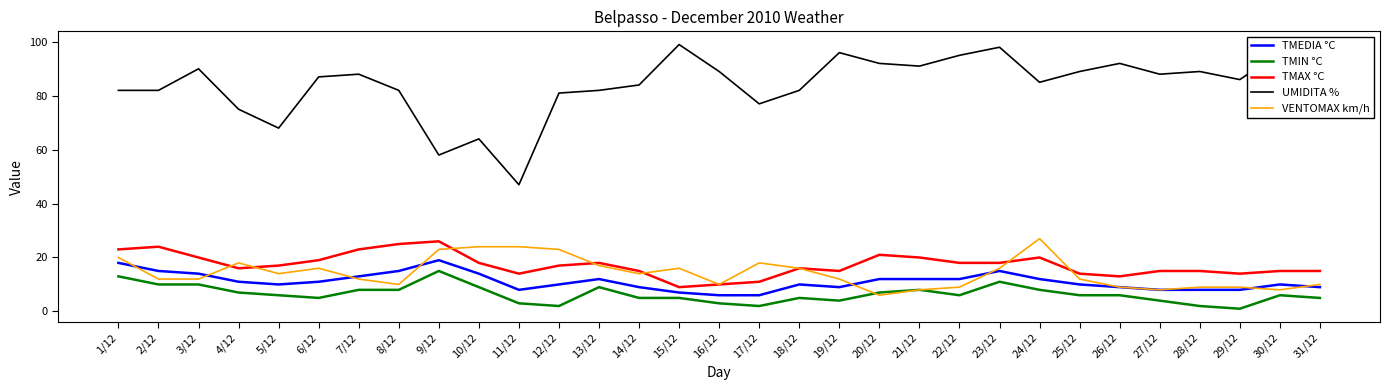

Reading left to right, list all the values displayed in this chart.

TMEDIA °C: 1/12=18	2/12=15	3/12=14	4/12=11	5/12=10	6/12=11	7/12=13	8/12=15	9/12=19	10/12=14	11/12=8	12/12=10	13/12=12	14/12=9	15/12=7	16/12=6	17/12=6	18/12=10	19/12=9	20/12=12	21/12=12	22/12=12	23/12=15	24/12=12	25/12=10	26/12=9	27/12=8	28/12=8	29/12=8	30/12=10	31/12=9
TMIN °C: 1/12=13	2/12=10	3/12=10	4/12=7	5/12=6	6/12=5	7/12=8	8/12=8	9/12=15	10/12=9	11/12=3	12/12=2	13/12=9	14/12=5	15/12=5	16/12=3	17/12=2	18/12=5	19/12=4	20/12=7	21/12=8	22/12=6	23/12=11	24/12=8	25/12=6	26/12=6	27/12=4	28/12=2	29/12=1	30/12=6	31/12=5
TMAX °C: 1/12=23	2/12=24	3/12=20	4/12=16	5/12=17	6/12=19	7/12=23	8/12=25	9/12=26	10/12=18	11/12=14	12/12=17	13/12=18	14/12=15	15/12=9	16/12=10	17/12=11	18/12=16	19/12=15	20/12=21	21/12=20	22/12=18	23/12=18	24/12=20	25/12=14	26/12=13	27/12=15	28/12=15	29/12=14	30/12=15	31/12=15
UMIDITA %: 1/12=82	2/12=82	3/12=90	4/12=75	5/12=68	6/12=87	7/12=88	8/12=82	9/12=58	10/12=64	11/12=47	12/12=81	13/12=82	14/12=84	15/12=99	16/12=89	17/12=77	18/12=82	19/12=96	20/12=92	21/12=91	22/12=95	23/12=98	24/12=85	25/12=89	26/12=92	27/12=88	28/12=89	29/12=86	30/12=96	31/12=97
VENTOMAX km/h: 1/12=20	2/12=12	3/12=12	4/12=18	5/12=14	6/12=16	7/12=12	8/12=10	9/12=23	10/12=24	11/12=24	12/12=23	13/12=17	14/12=14	15/12=16	16/12=10	17/12=18	18/12=16	19/12=12	20/12=6	21/12=8	22/12=9	23/12=16	24/12=27	25/12=12	26/12=9	27/12=8	28/12=9	29/12=9	30/12=8	31/12=10